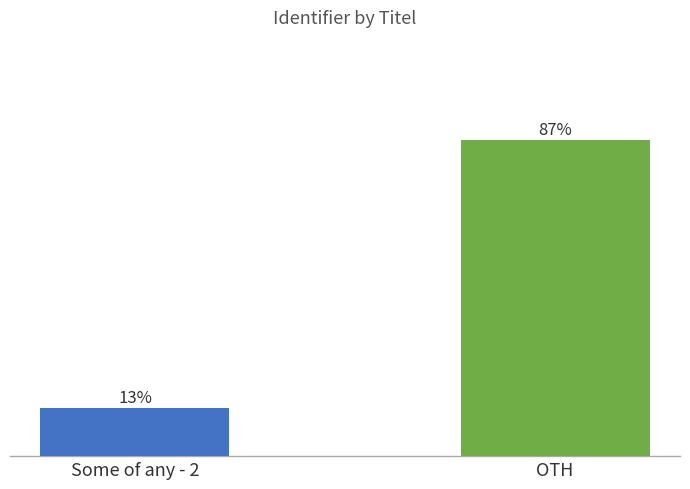

Where is the data nearest to the value 50?

Some of any - 2